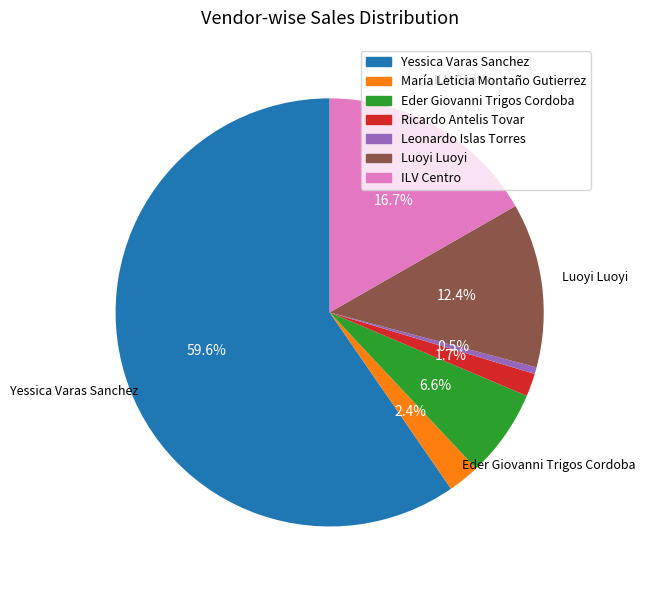

How many slices are in this pie chart?

7